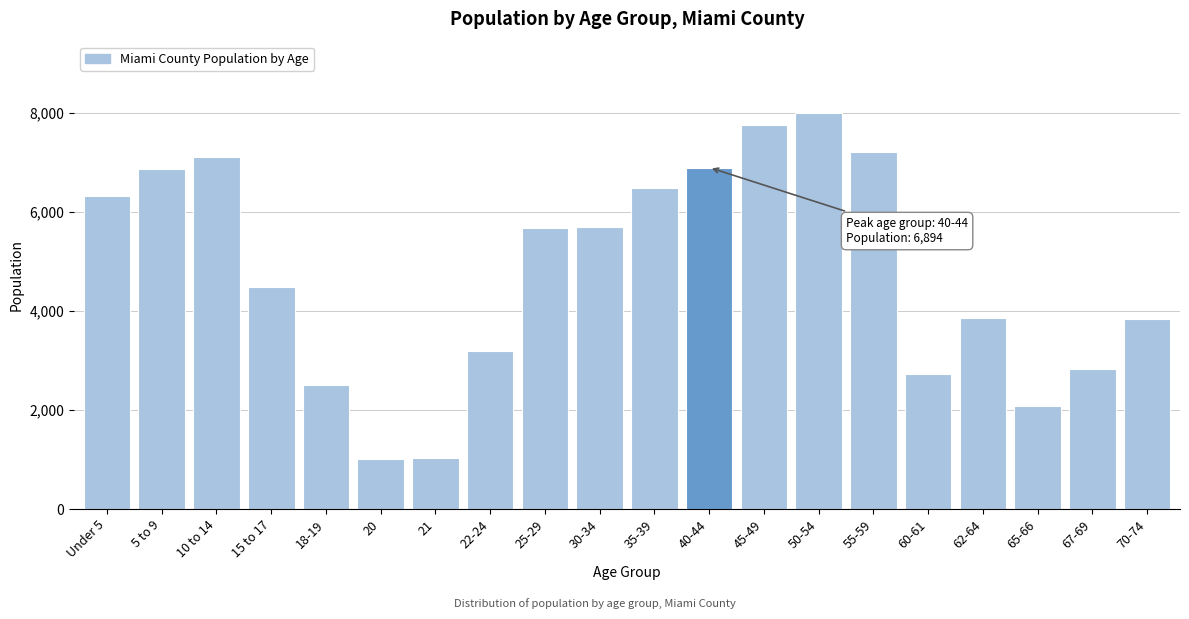

What is the label of the 3rd bar from the left?

10 to 14